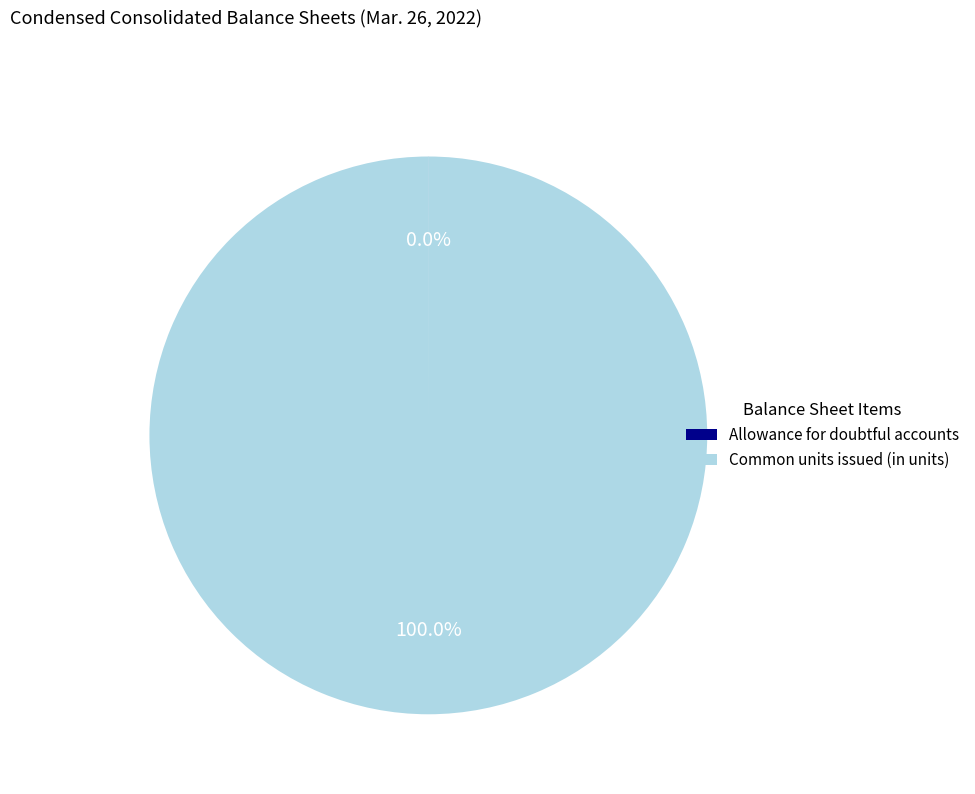

Which category has the biggest portion of the pie?

Common units issued (in units)